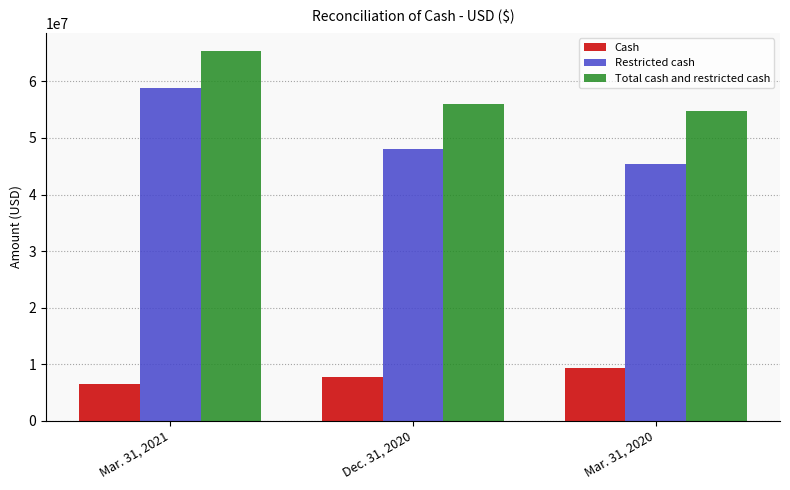

Rank the categories by Cash value from highest to lowest.

Mar. 31, 2020, Dec. 31, 2020, Mar. 31, 2021